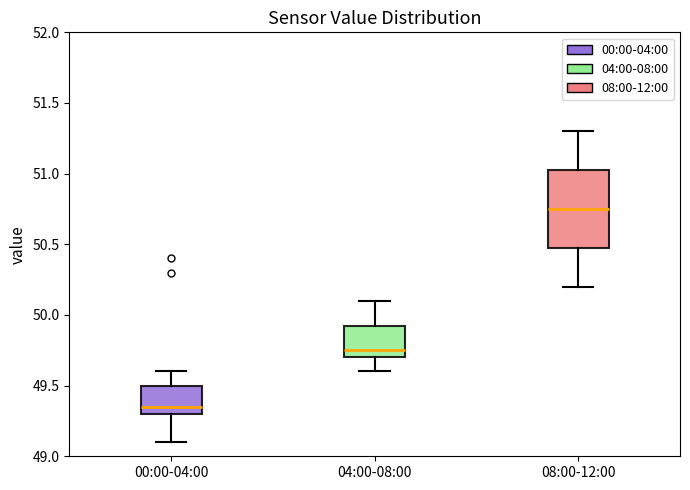

Which box has the lowest median line?

00:00-04:00